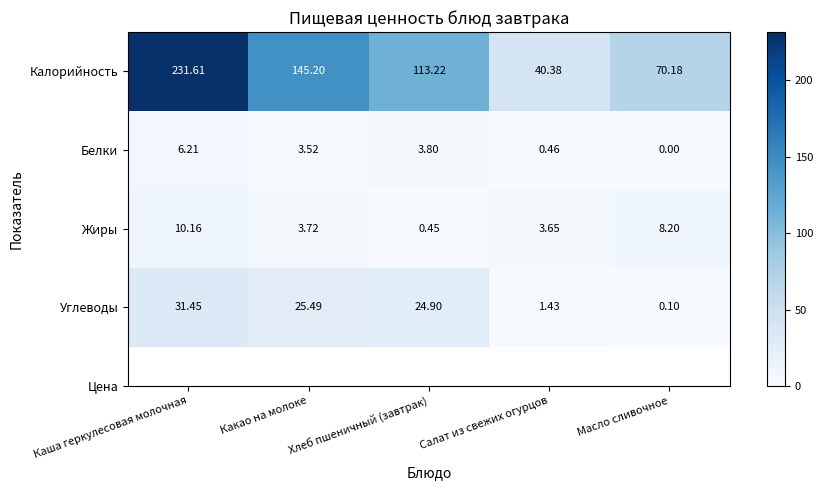

Where is Калорийность nearest to the value 135?

Какао на молоке